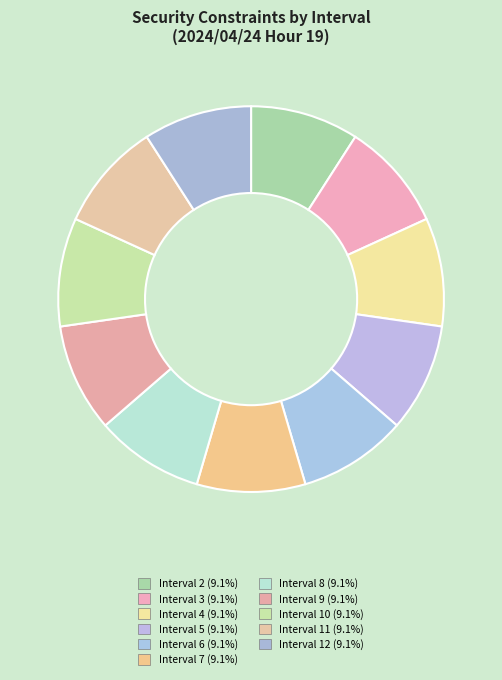

How many segments does this pie chart have?

11